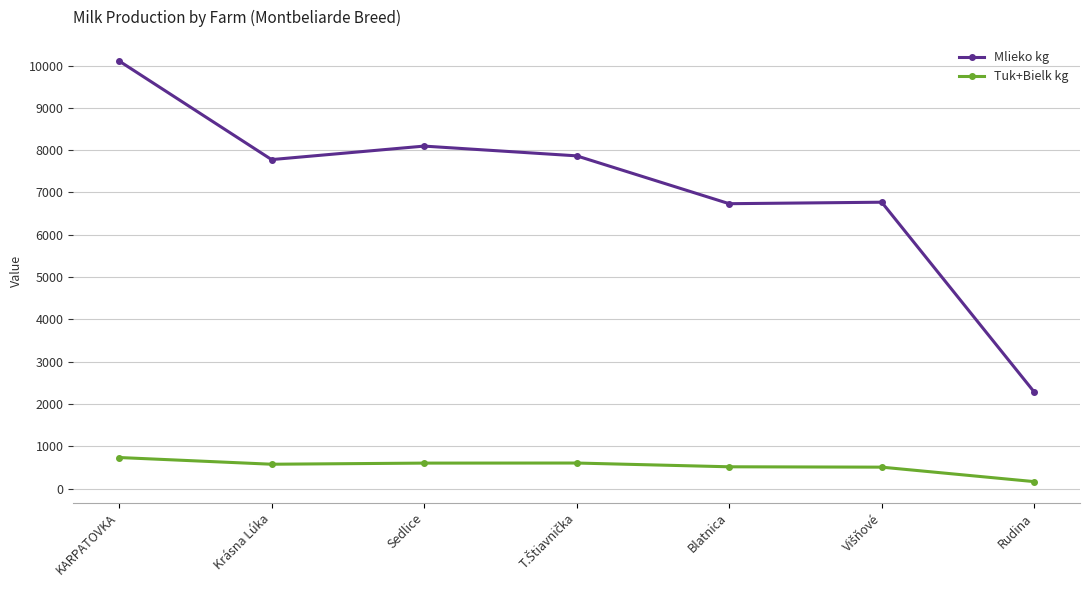

List the series in order of their peak value, highest first.

Mlieko kg, Tuk+Bielk kg